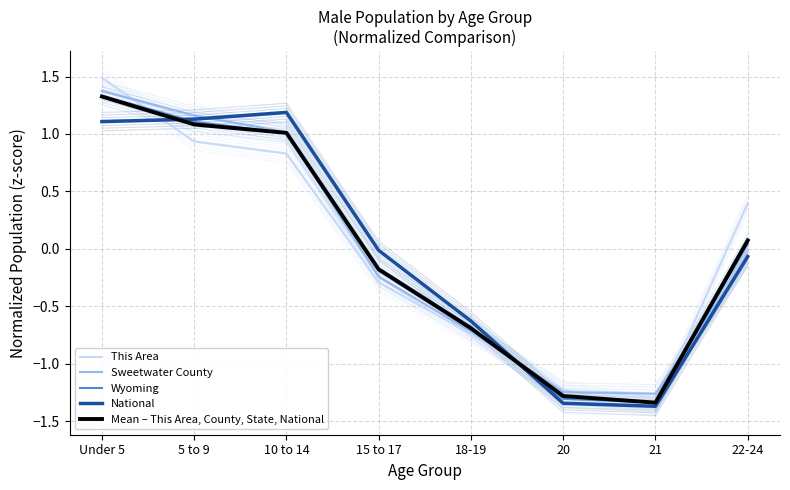

What is the difference between the highest and lowest values at 22-24?

0.5